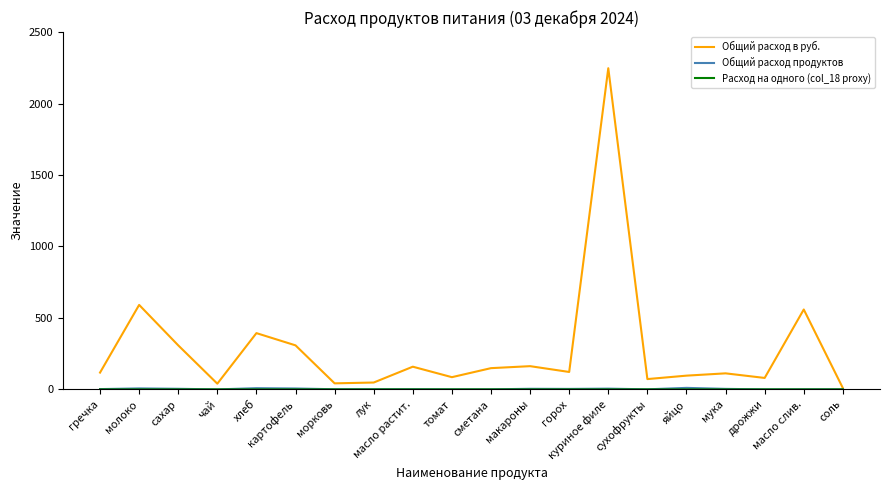

Which series has the largest range (max minus min)?

Общий расход в руб.